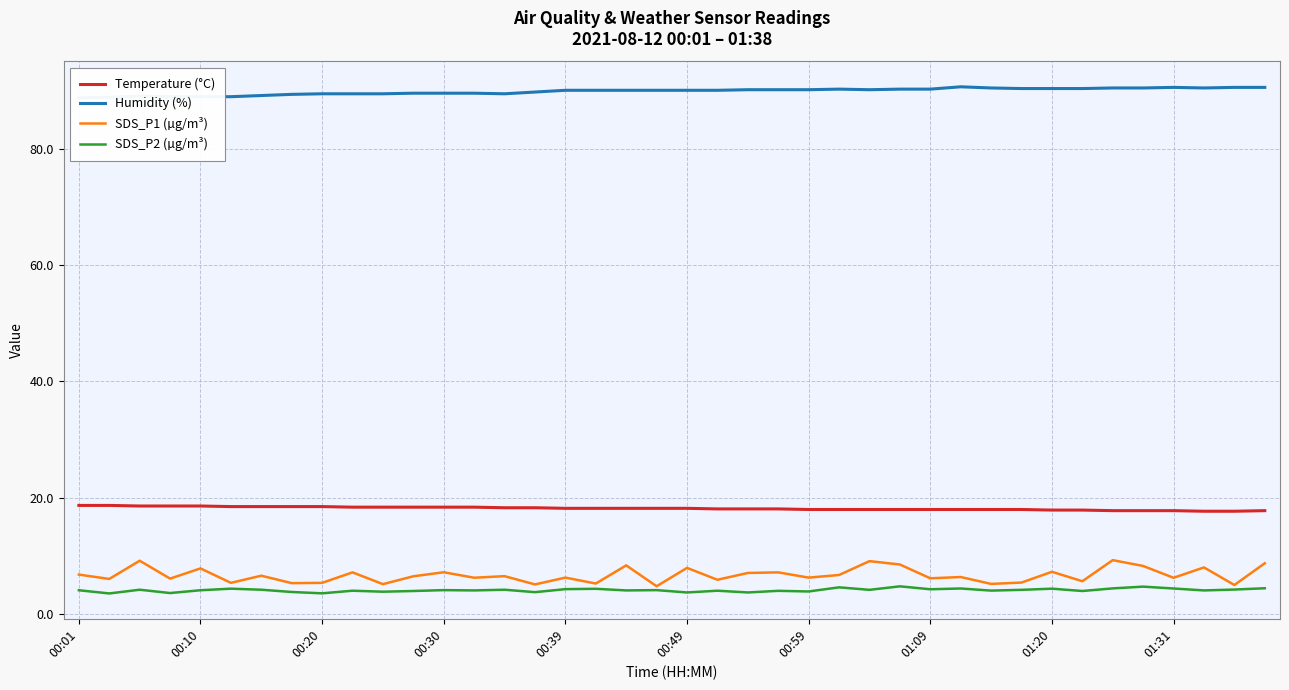

The SDS_P2 (µg/m³) series shows 7.5 at 00:30. True or false?

False